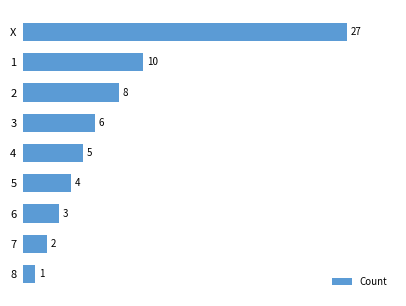

What is the average value?

7